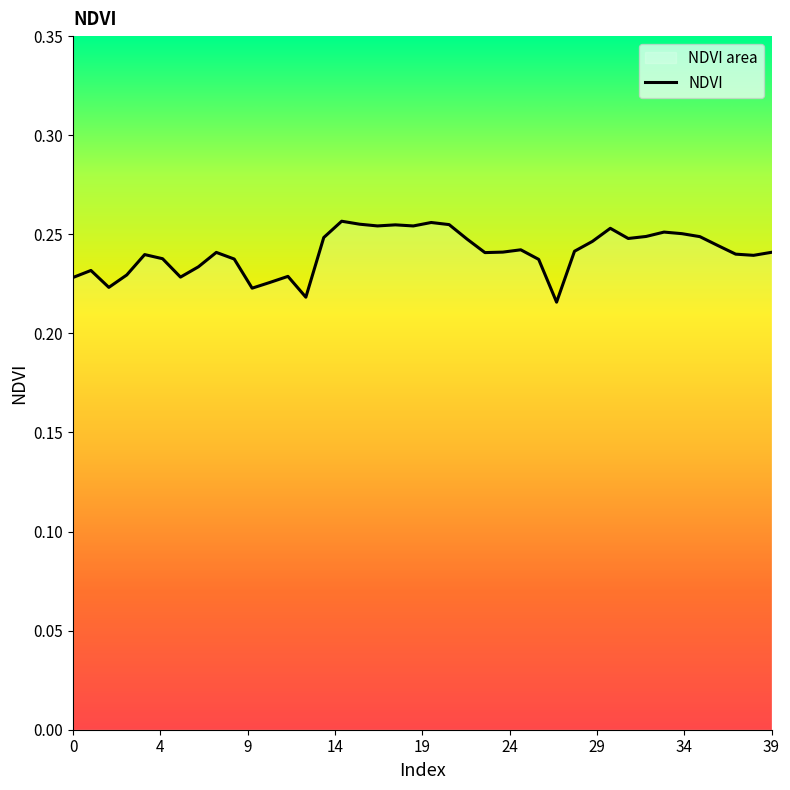

Count the number of categories in the chart.

40